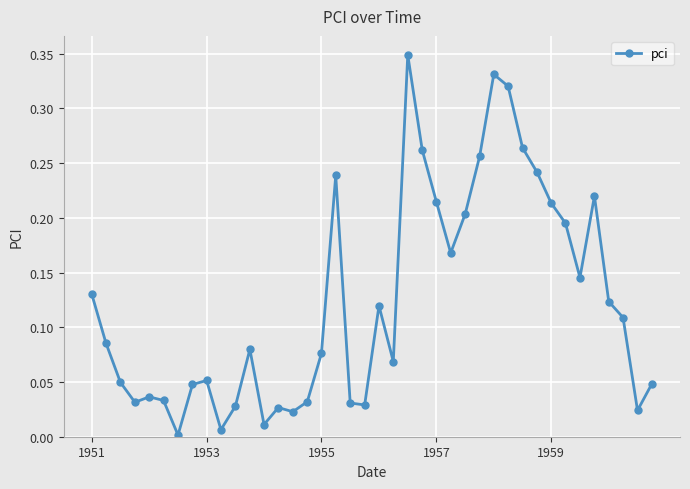

True or false: there are more than 1 points higher than both neighbors.

True